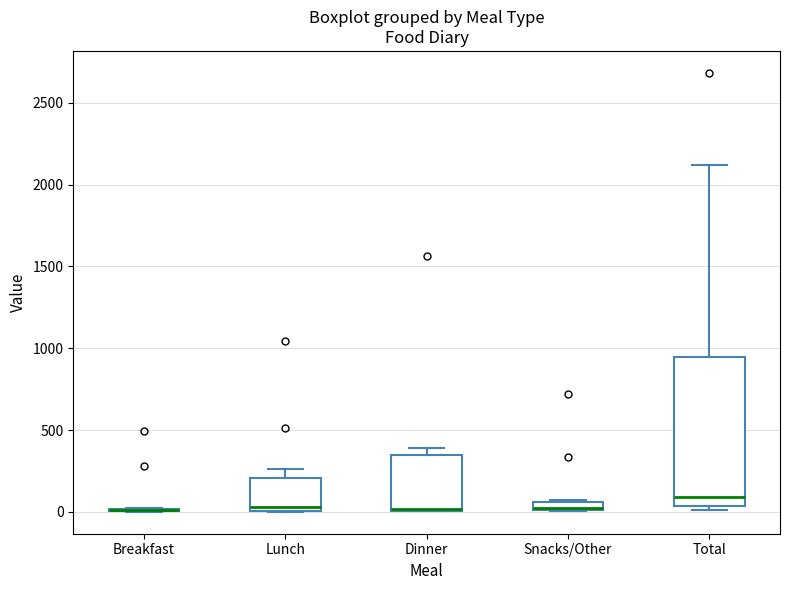

Which box is the tallest, from its lower edge to its upper edge?

Total